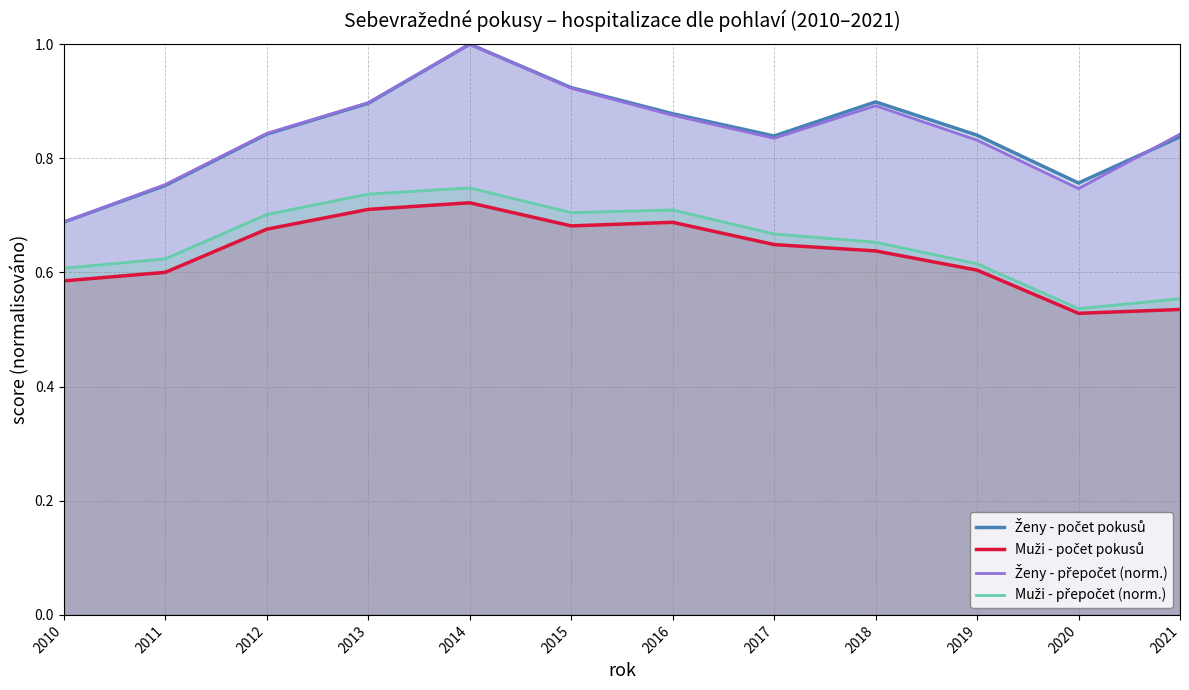

The value of Ženy - přepočet (norm.) at 2012 is 0.8. True or false?

True